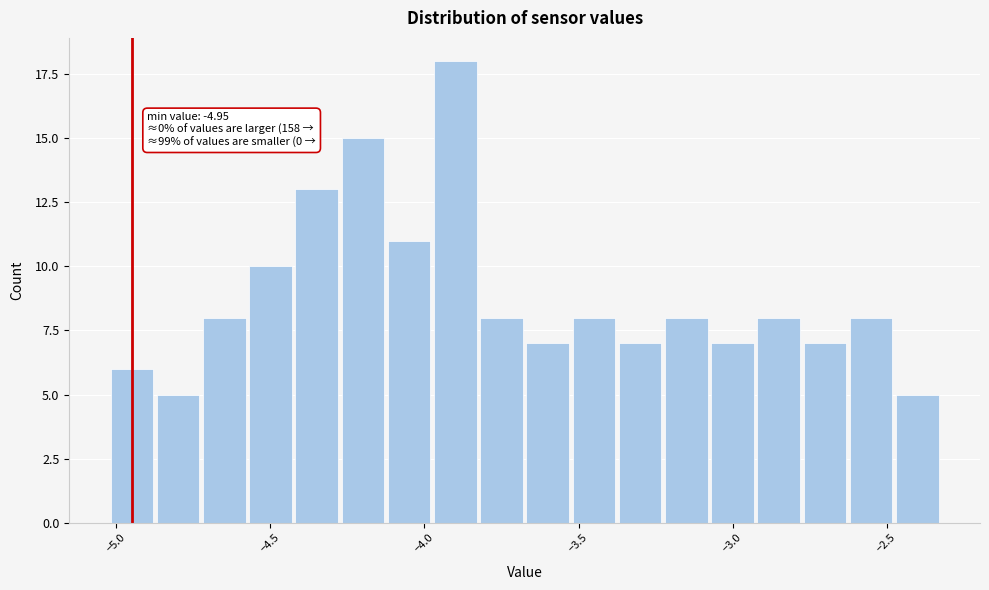

Around what value on the x-axis is the tallest bar? Give the approximate position of its centre, as read against the axis.

-3.90